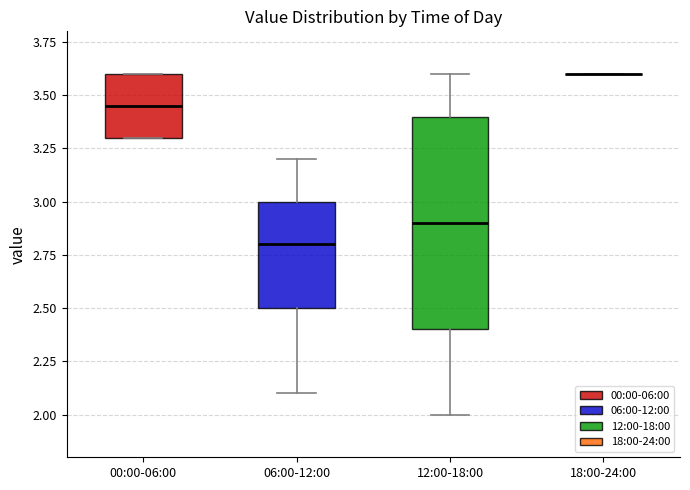

Where is the lower edge of the box for 00:00-06:00 on the y-axis? The values are not printed on the chart, so give them approximately, as read against the axis.

3.30